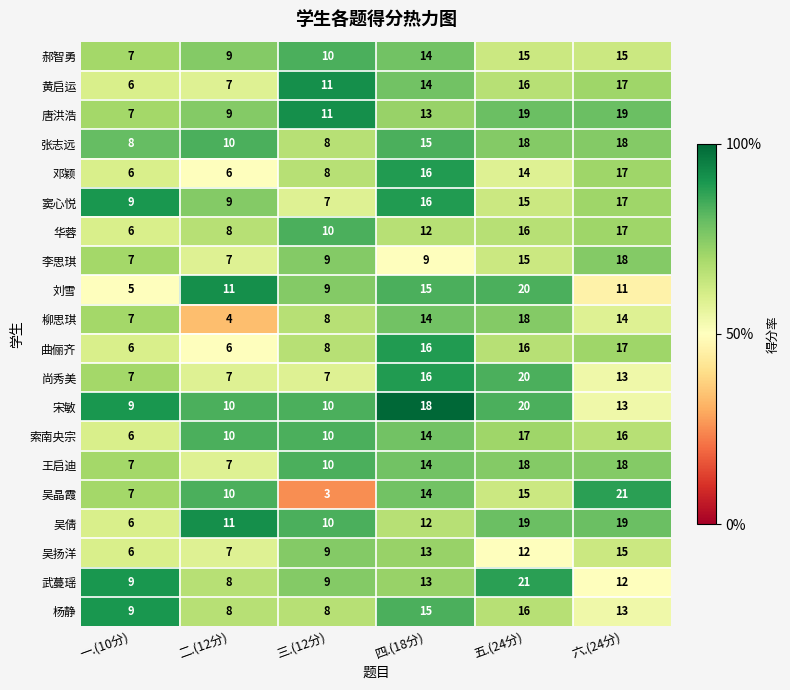

The value of 郝智勇 at 五.(24分) is 15. True or false?

True